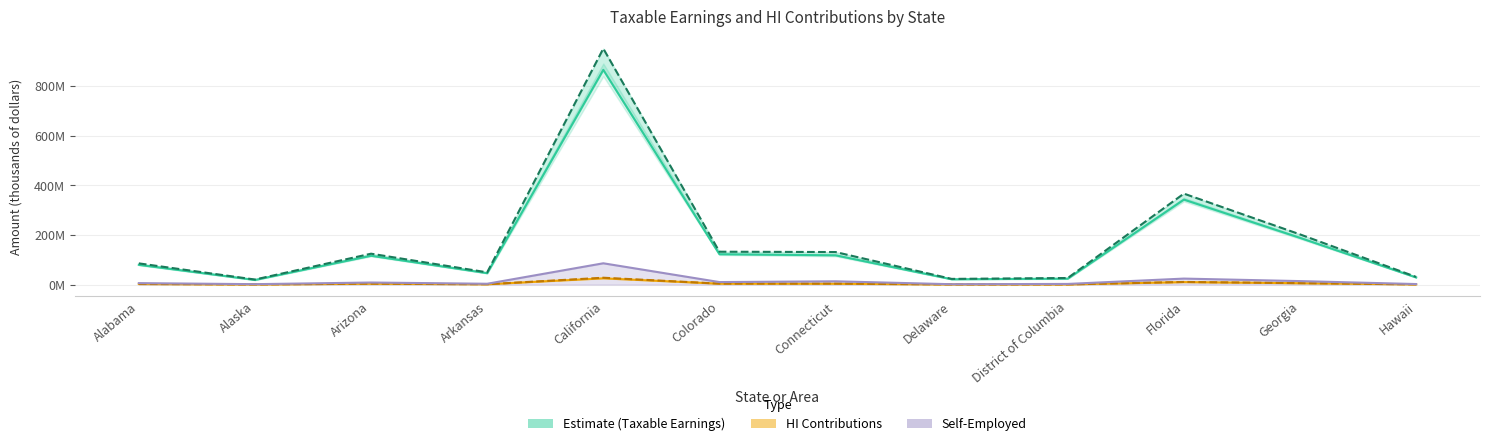

What is the label of the 6th point from the left?

Colorado